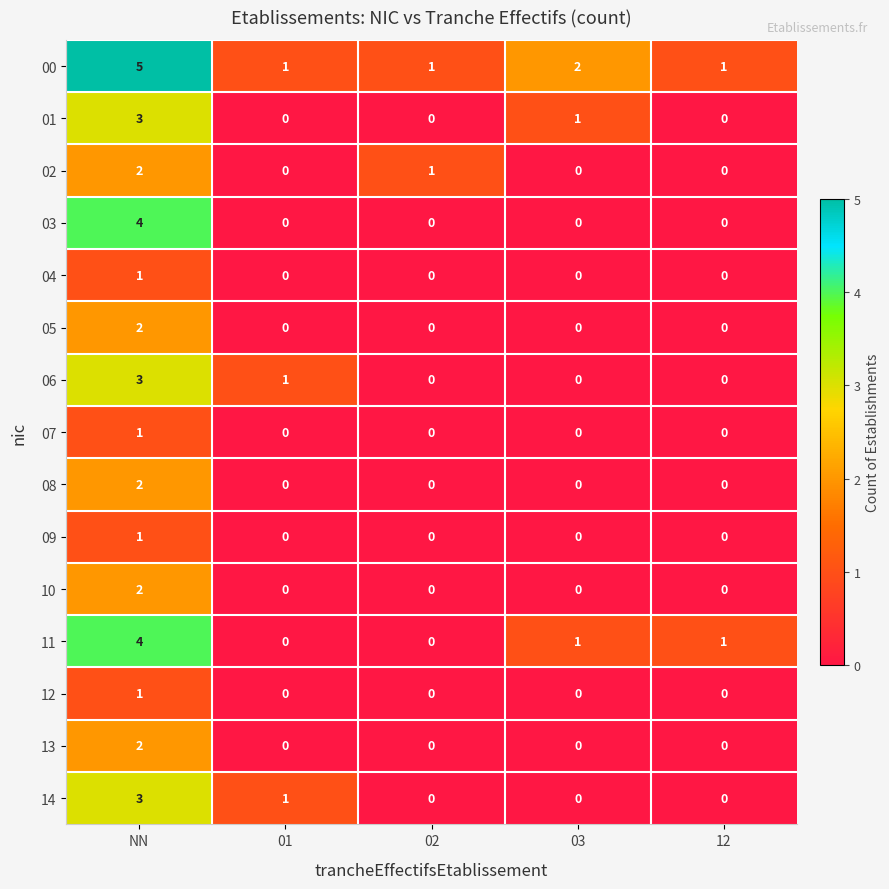

What is the total value across all series at 01?

3